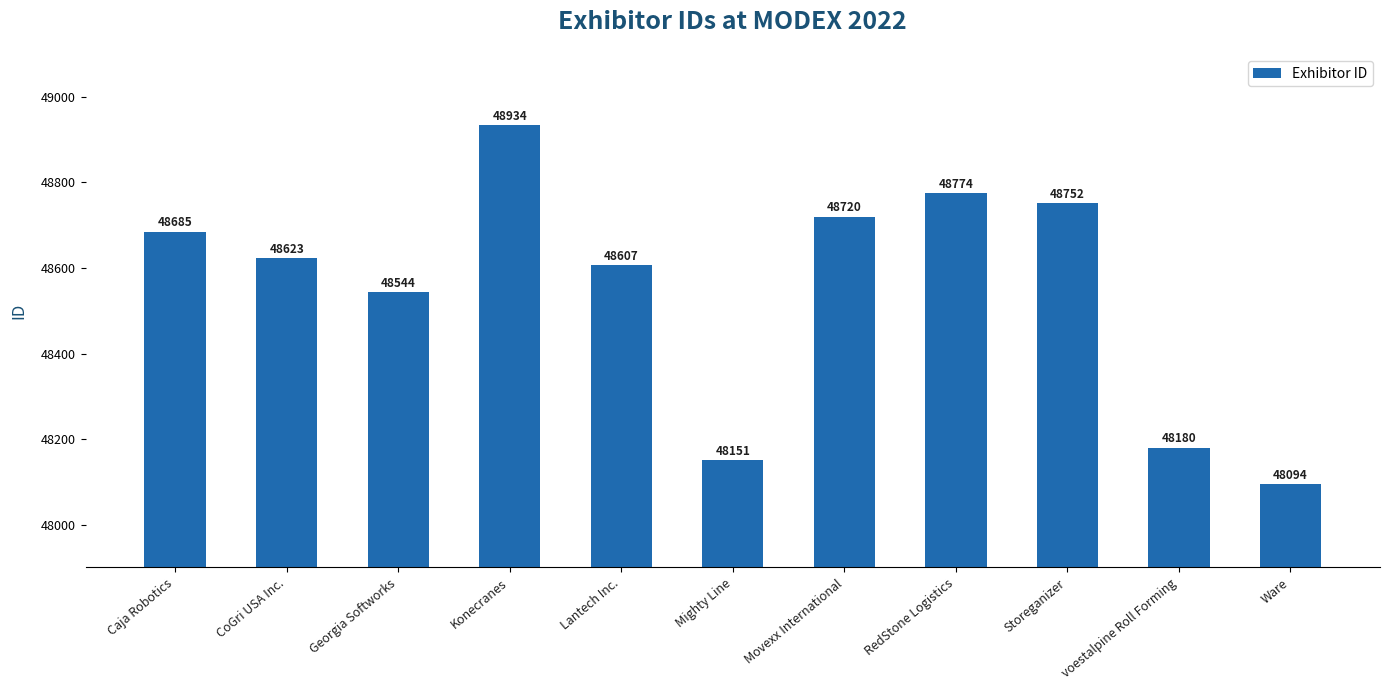

True or false: the data shows 48544 at Georgia Softworks.

True